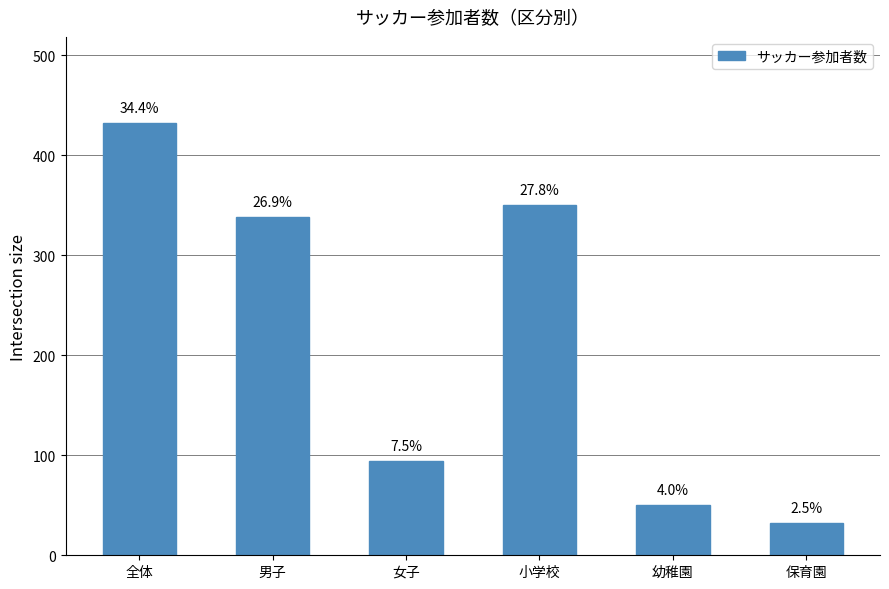

Does the chart contain any negative values?

No